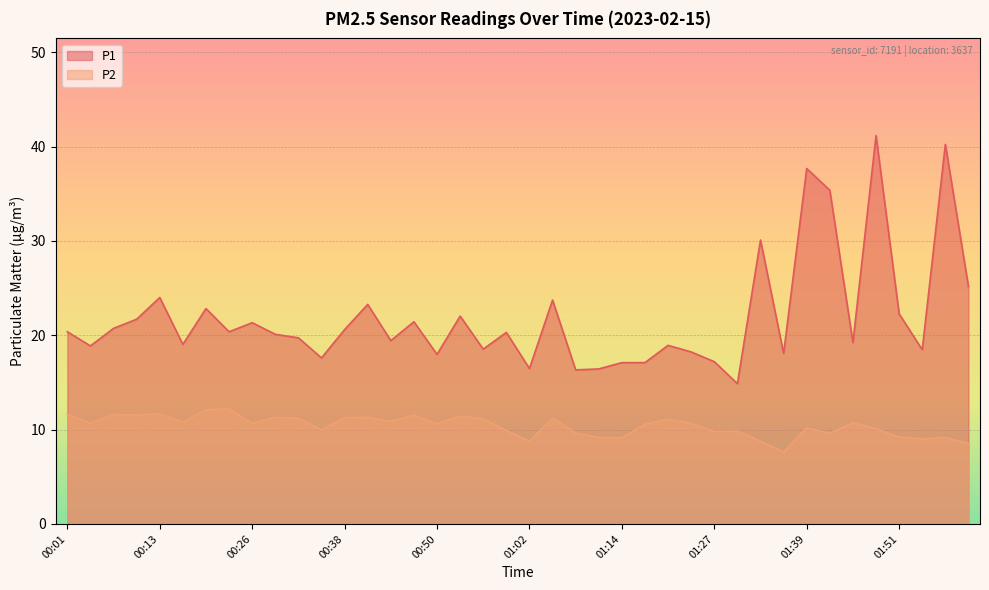

How many values in the P1 series exceed 20?

21